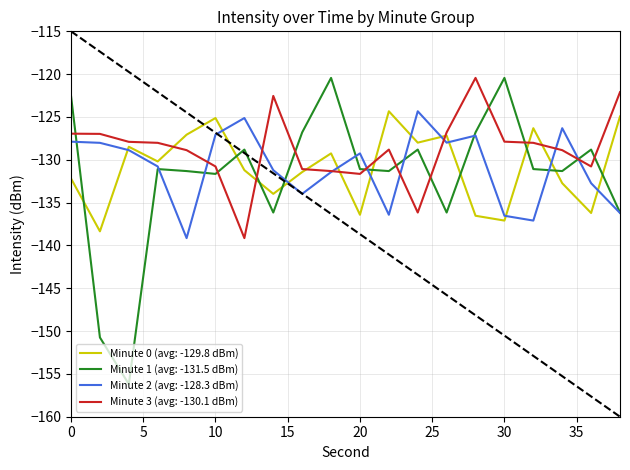

Is it true that Minute 0 (avg: -129.8 dBm) equals -125.1 at 10?

True